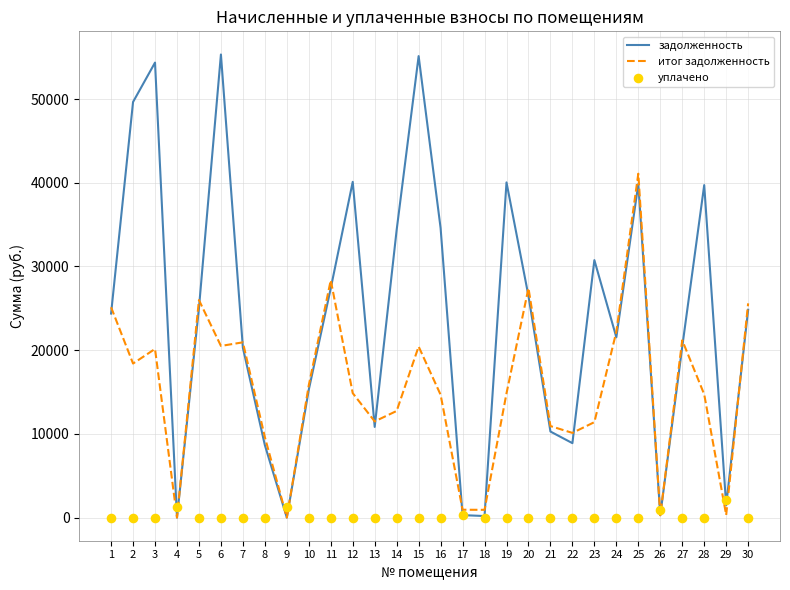

Which series has the largest total across all categories?

задолженность